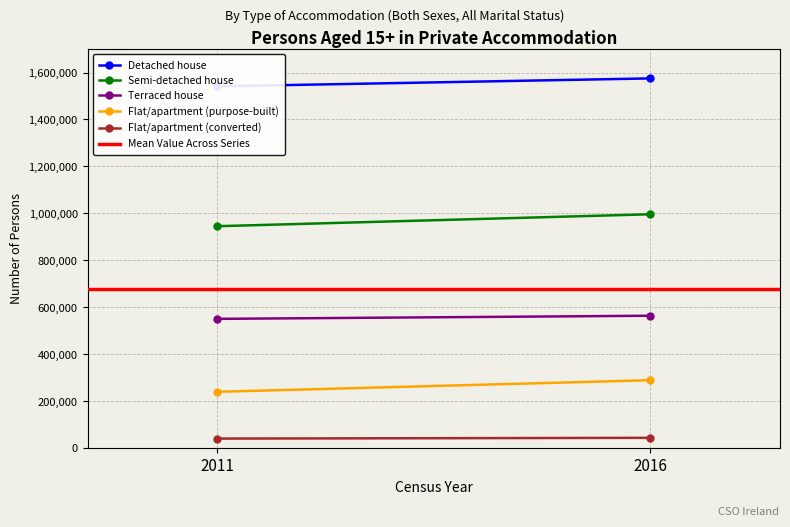

What is the sum of the Detached house values at 2011 and 2016?

3116118